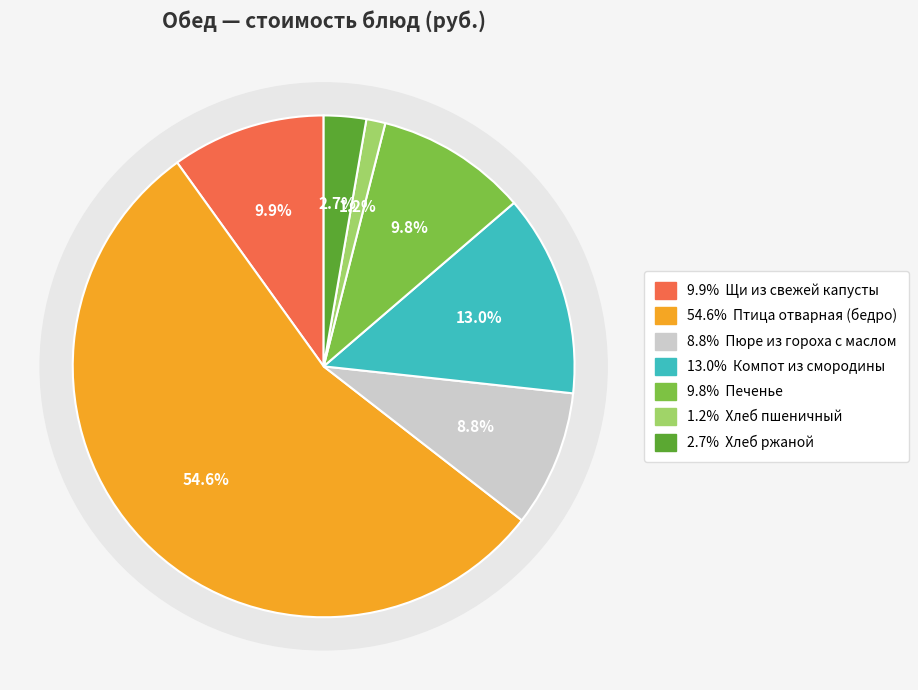

What is the smallest slice in the pie chart?

Хлеб пшеничный